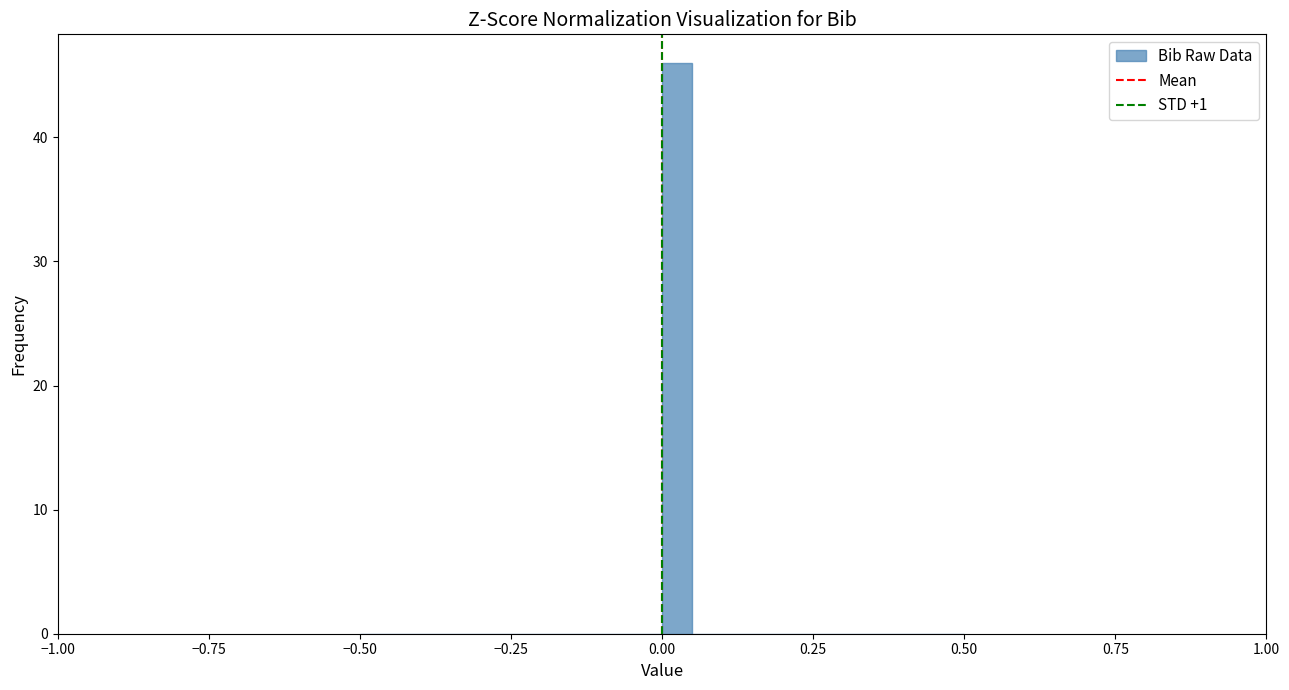

Around what value on the x-axis is the tallest bar? Give the approximate position of its centre, as read against the axis.

0.05